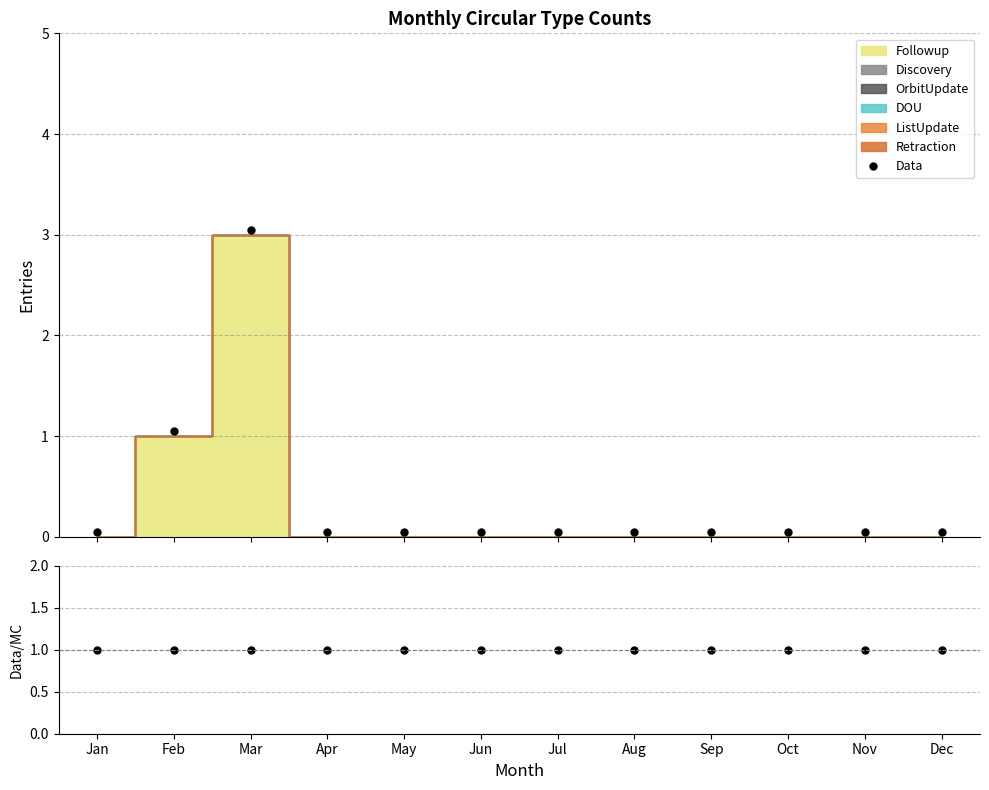

True or false: Data and Data/MC intersect in this chart.

True